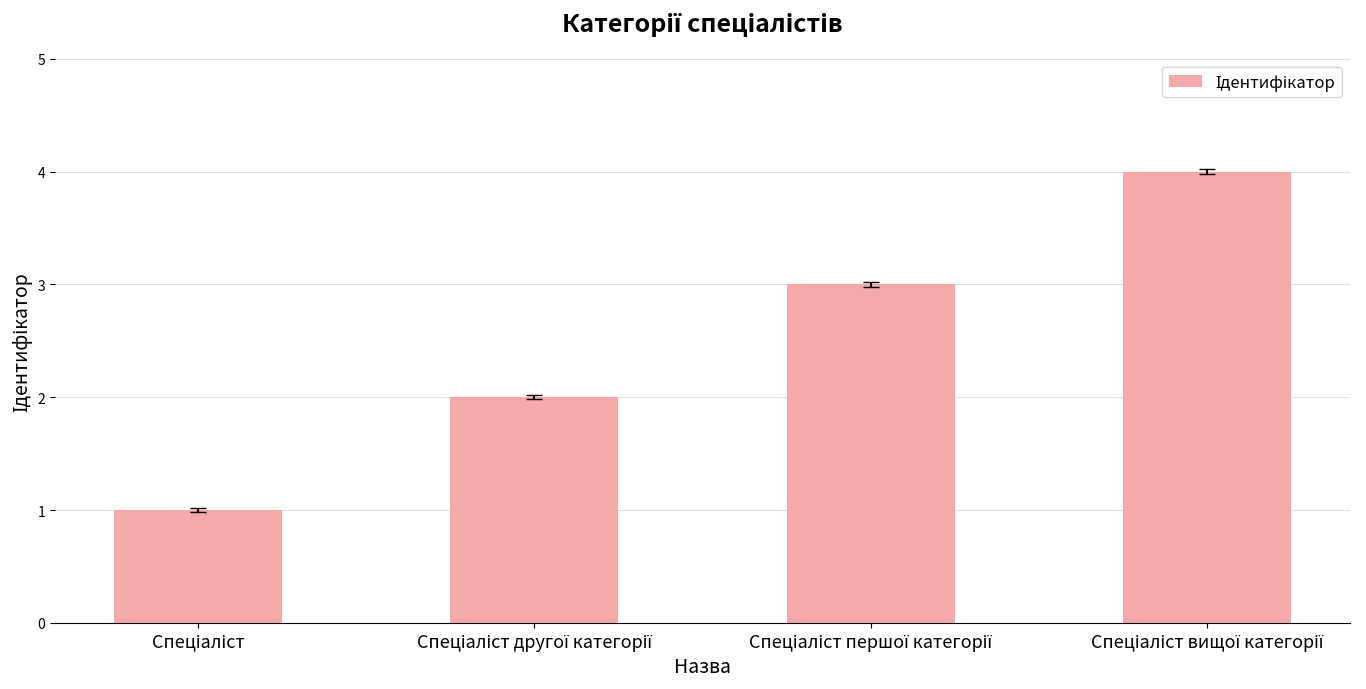

What is the difference between the maximum and minimum values?

3